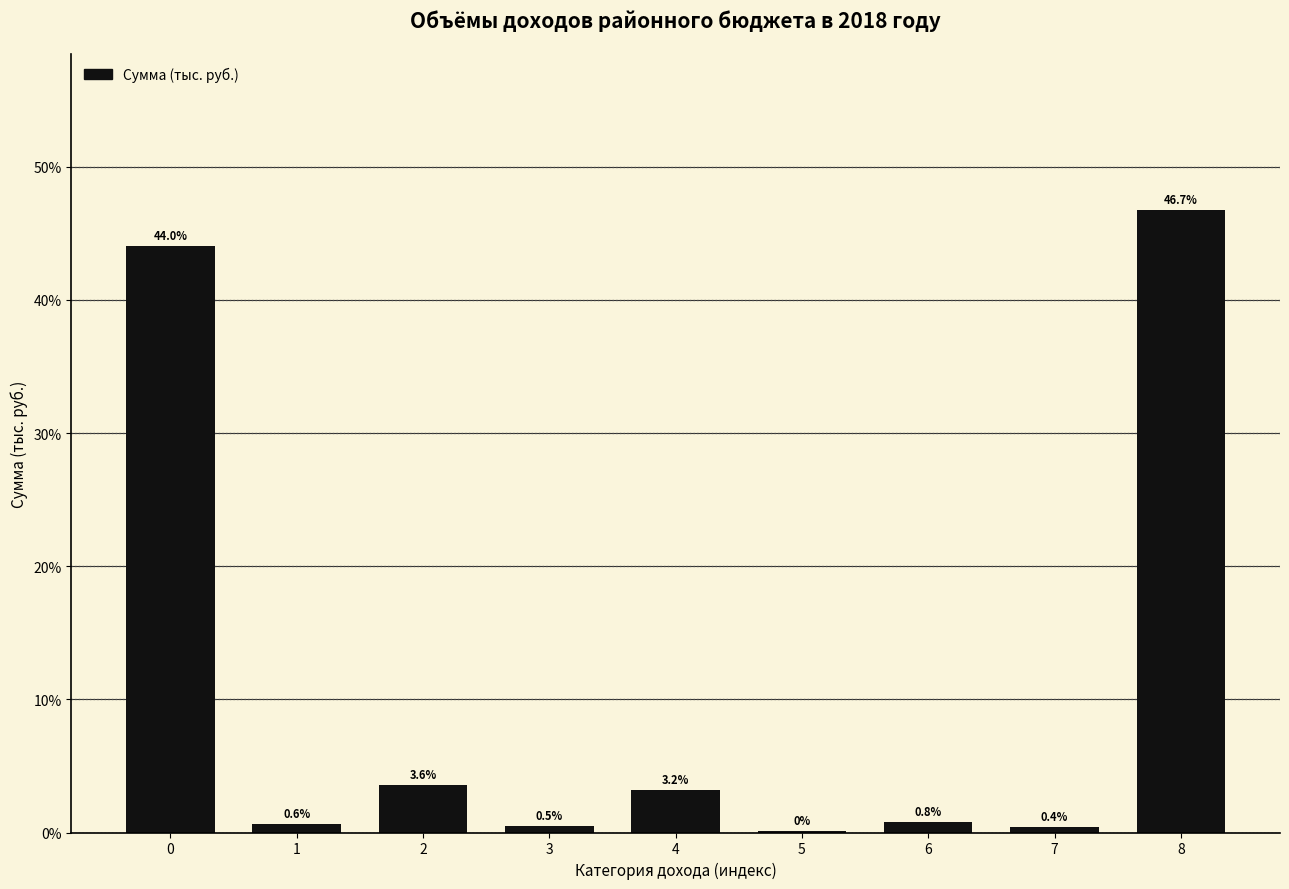

Which has a higher value, 8 or 1?

8